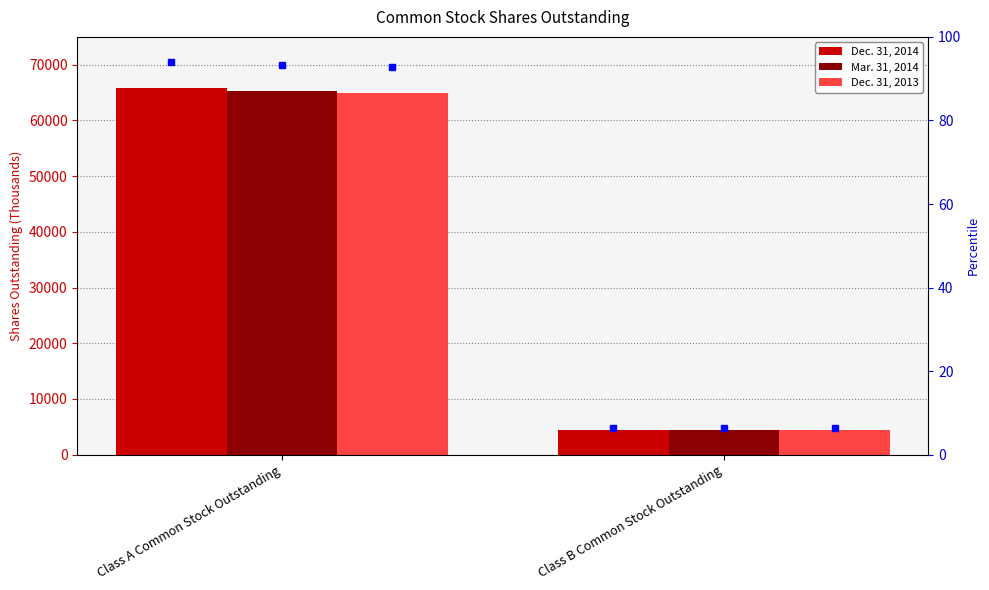

What is the label of the 2nd bar from the left?

Class B Common Stock Outstanding